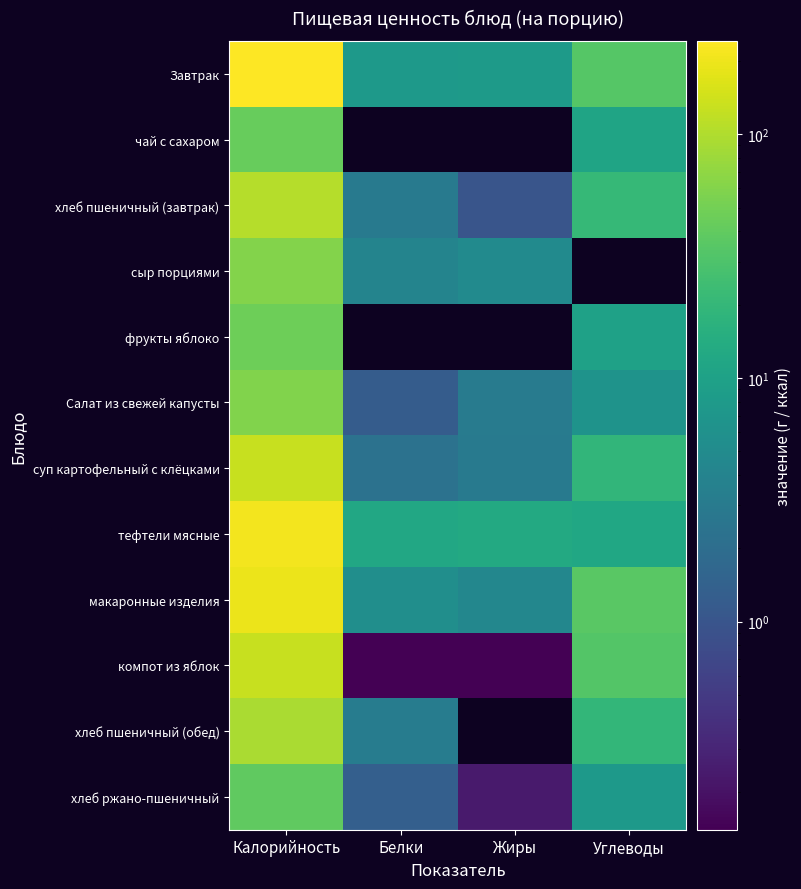

Reading right to left, list all the values displayed in this chart.

Завтрак: Углеводы=34.2	Жиры=8.1	Белки=7.6	Калорийность=241.6
чай с сахаром: Углеводы=10.8	Жиры=0.0	Белки=0.0	Калорийность=43.1
хлеб пшеничный (завтрак): Углеводы=20.6	Жиры=1.0	Белки=3.0	Калорийность=104.5
сыр порциями: Углеводы=0.0	Жиры=5.0	Белки=4.0	Калорийность=60.0
фрукты яблоко: Углеводы=10.0	Жиры=0.0	Белки=0.0	Калорийность=47.0
Салат из свежей капусты: Углеводы=6.5	Жиры=3.1	Белки=1.2	Калорийность=59.1
суп картофельный с клёцками: Углеводы=19.0	Жиры=3.0	Белки=2.3	Калорийность=128.9
тефтели мясные: Углеводы=12.0	Жиры=12.8	Белки=12.3	Калорийность=212.7
макаронные изделия: Углеводы=36.0	Жиры=4.3	Белки=5.6	Калорийность=192.2
компот из яблок: Углеводы=33.2	Жиры=0.1	Белки=0.1	Калорийность=127.8
хлеб пшеничный (обед): Углеводы=19.3	Жиры=0.0	Белки=3.2	Калорийность=94.0
хлеб ржано-пшеничный: Углеводы=7.9	Жиры=0.2	Белки=1.3	Калорийность=39.6